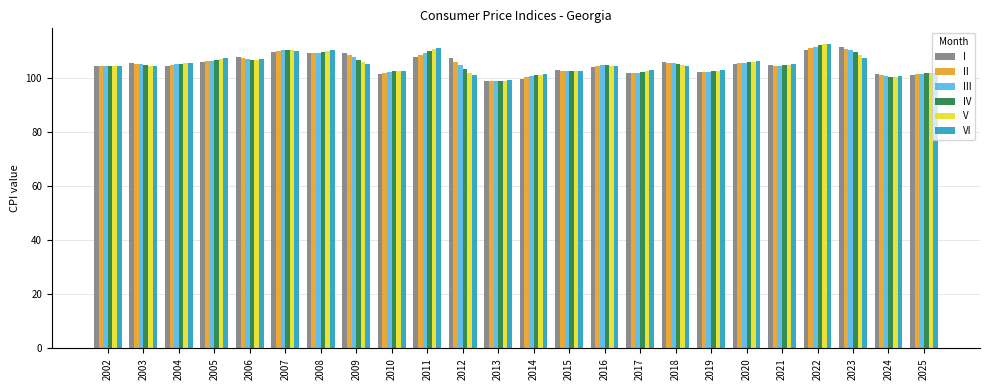

What is the maximum value for II?

111.3